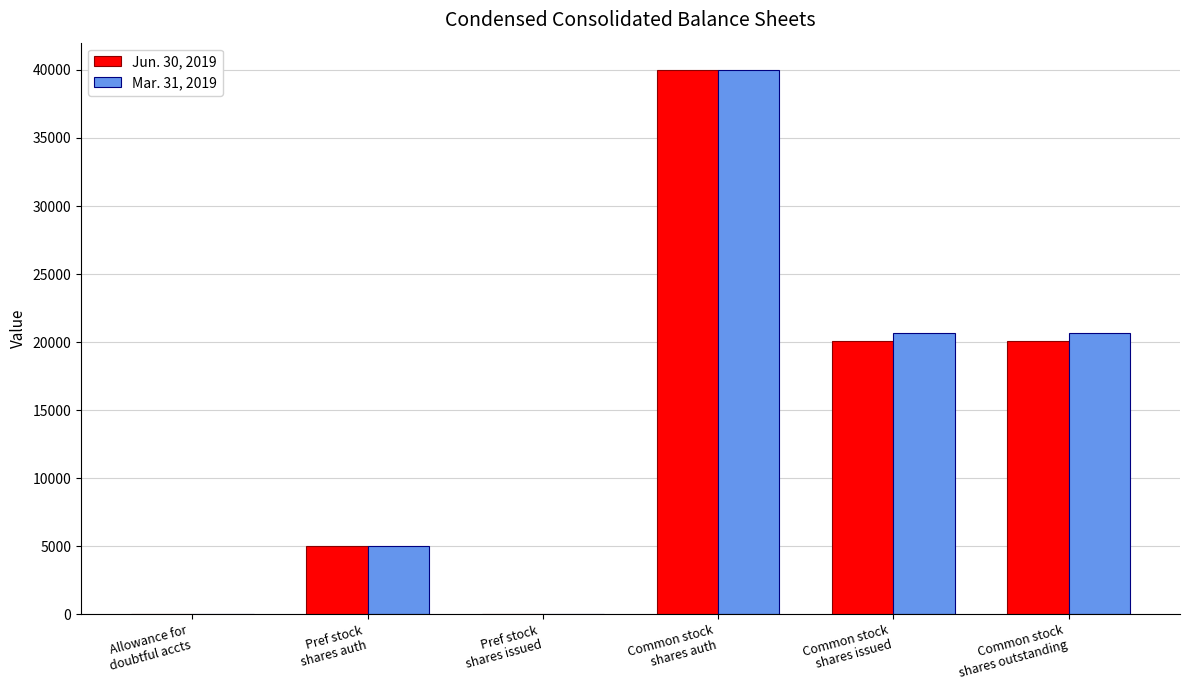

How many data points does each series have?

6